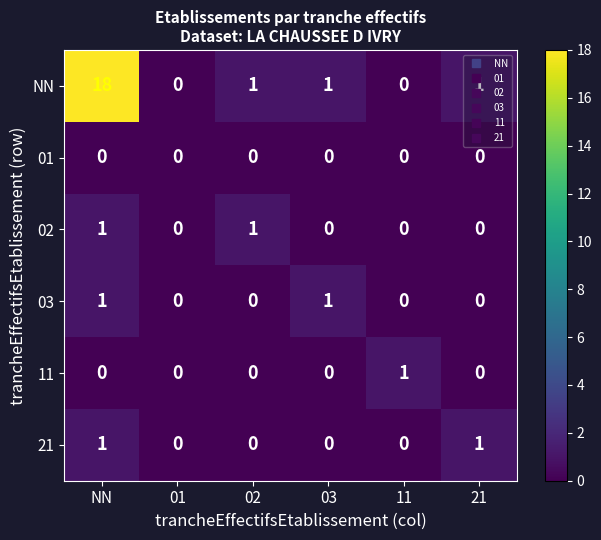

The value of 11 at 02 is 0. True or false?

True